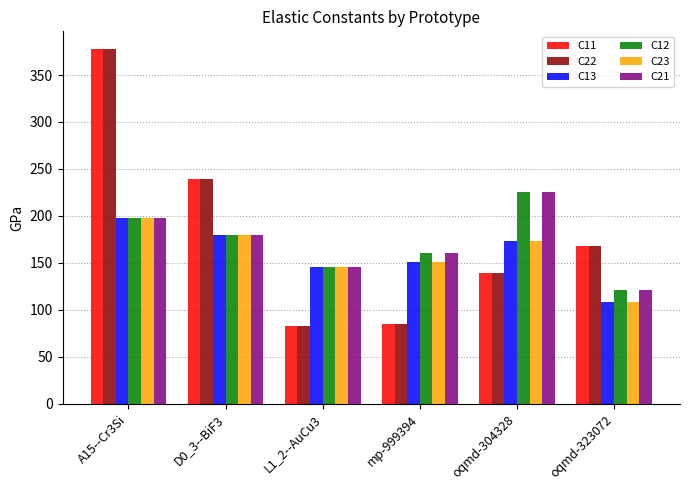

What is the minimum value shown in the chart?

83.0